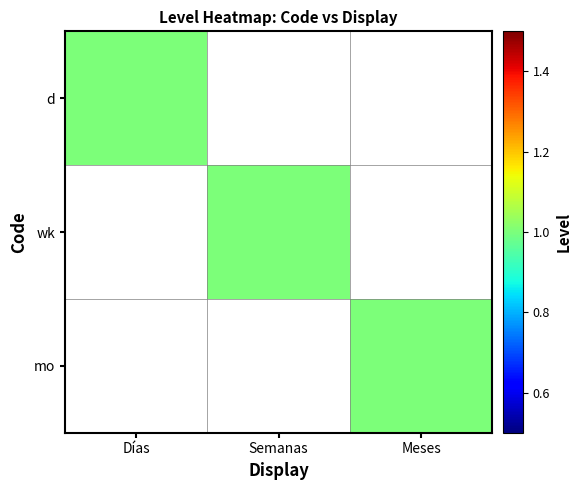

Which series changed the most between Semanas and Meses?

wk